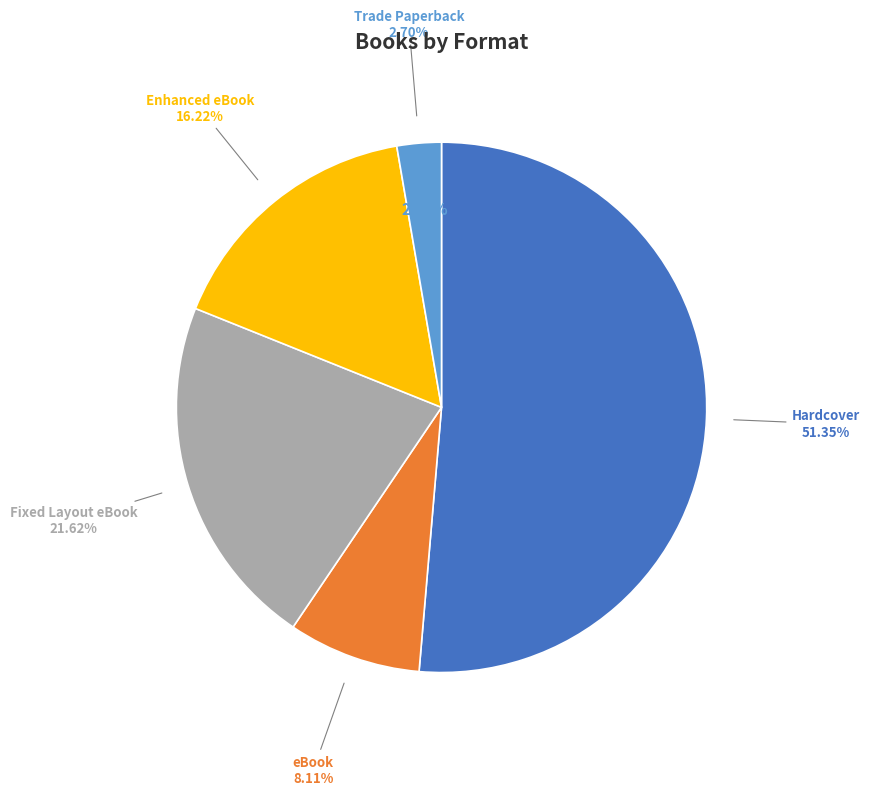

Count the number of slices in the pie.

5